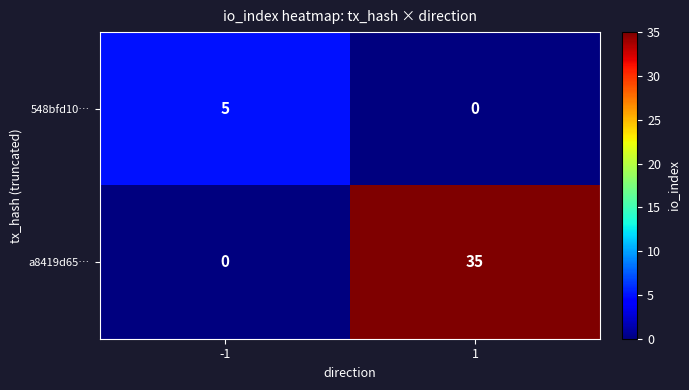

What is the greatest value displayed?

35